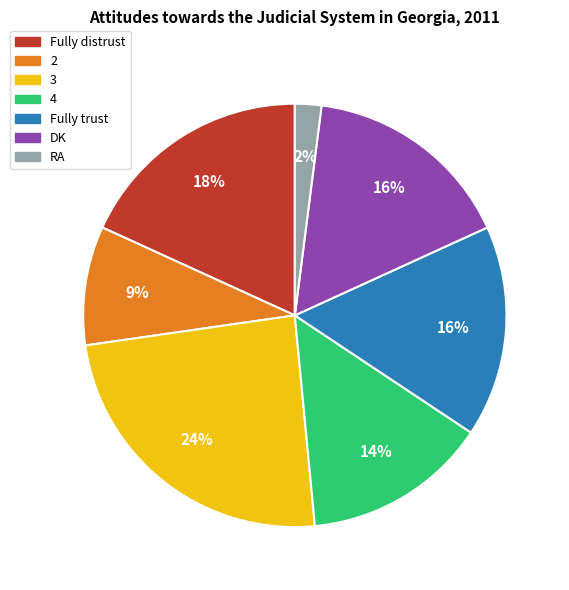

To the nearest percent, what percentage of the pie is Fully trust?

16%